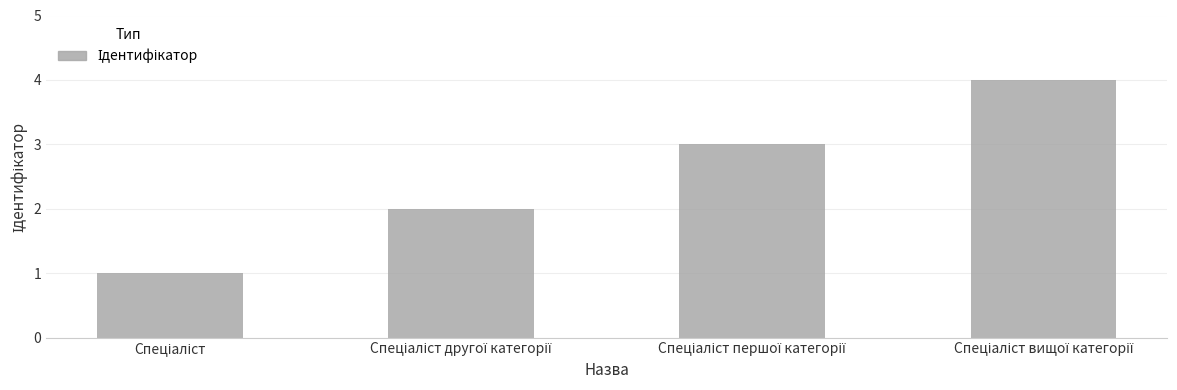

What is the difference between the maximum and minimum values?

3